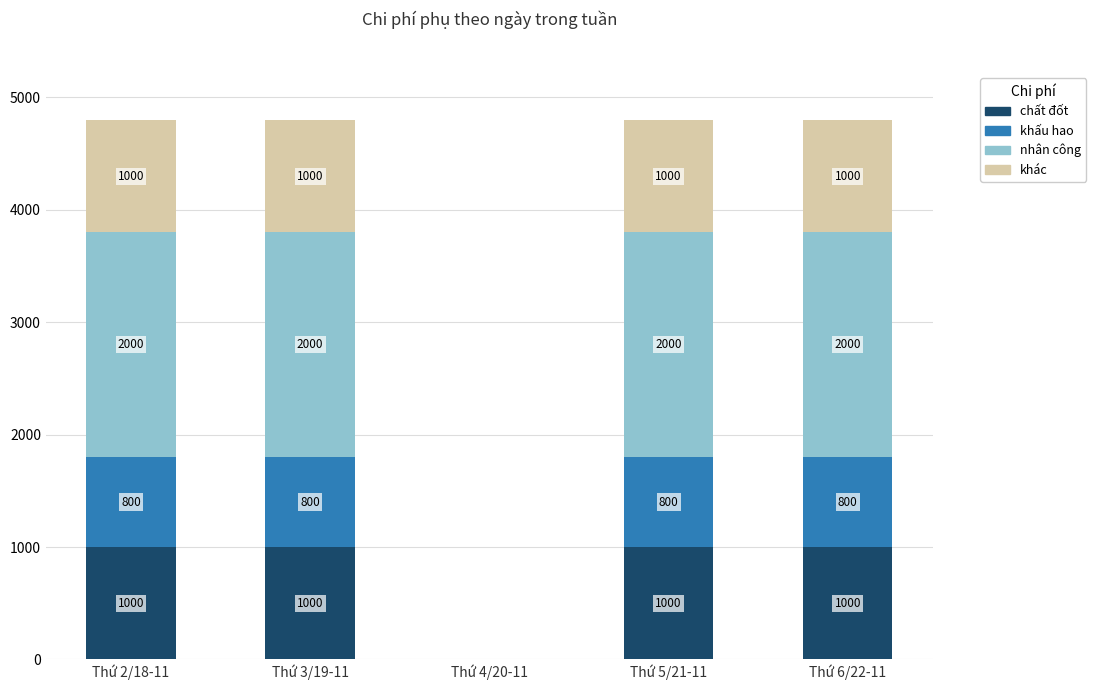

What is the sum of the chất đốt values at Thứ 6/22-11 and Thứ 4/20-11?

1000